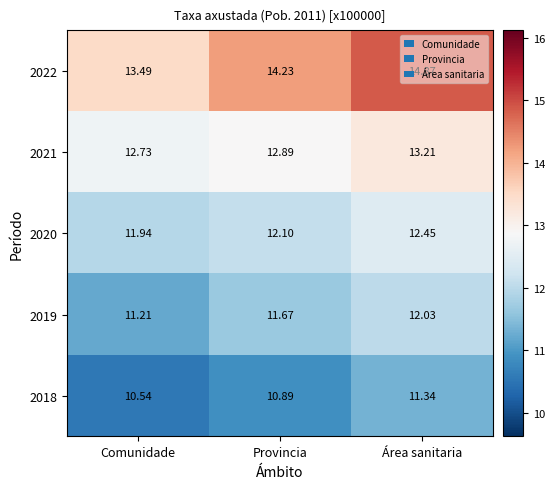

Rank the series by their maximum value, from lowest to highest.

2018, 2019, 2020, 2021, 2022